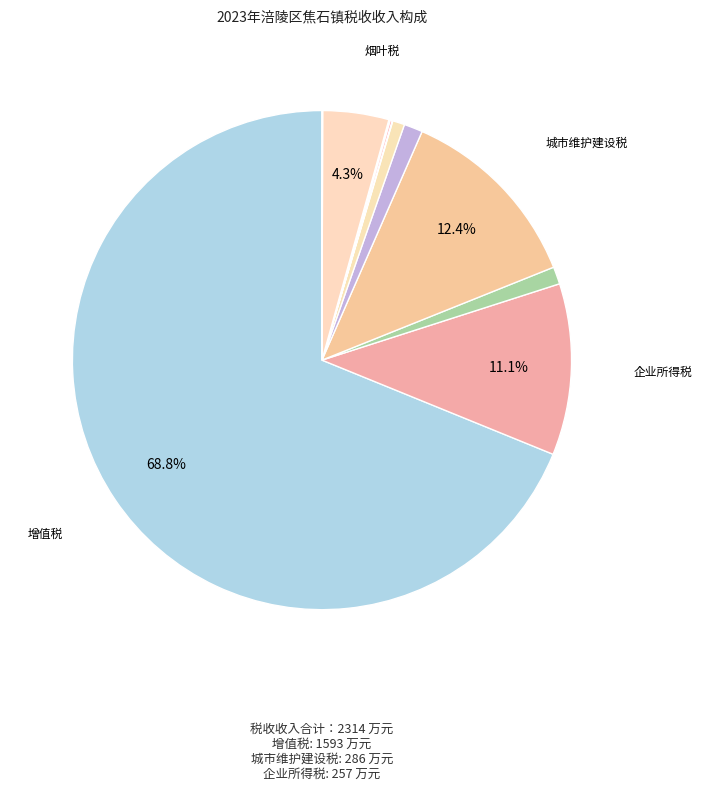

What is the majority slice?

增值税